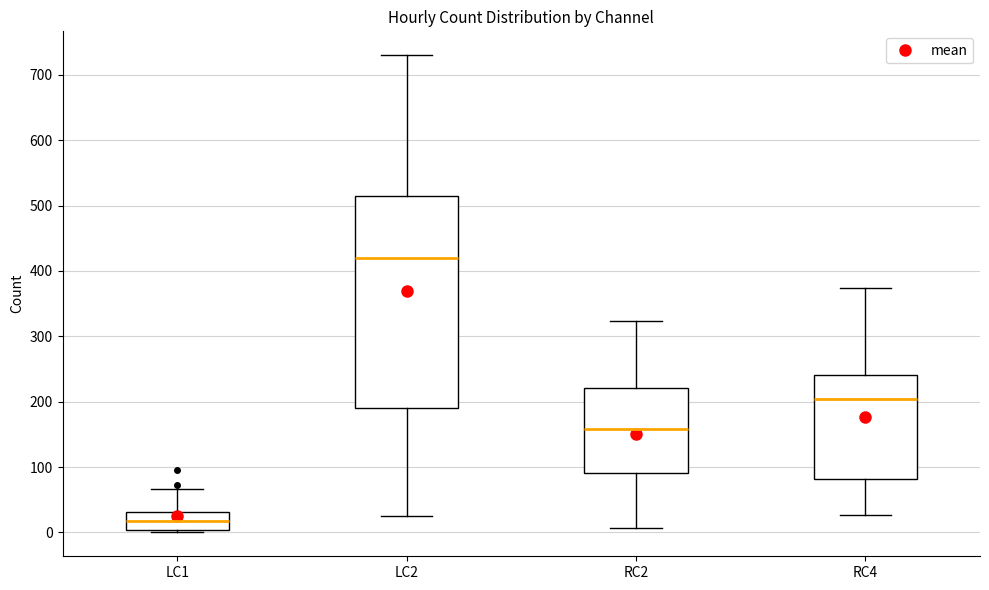

Where is the upper edge of the box for LC2 on the y-axis? The values are not printed on the chart, so give them approximately, as read against the axis.

520